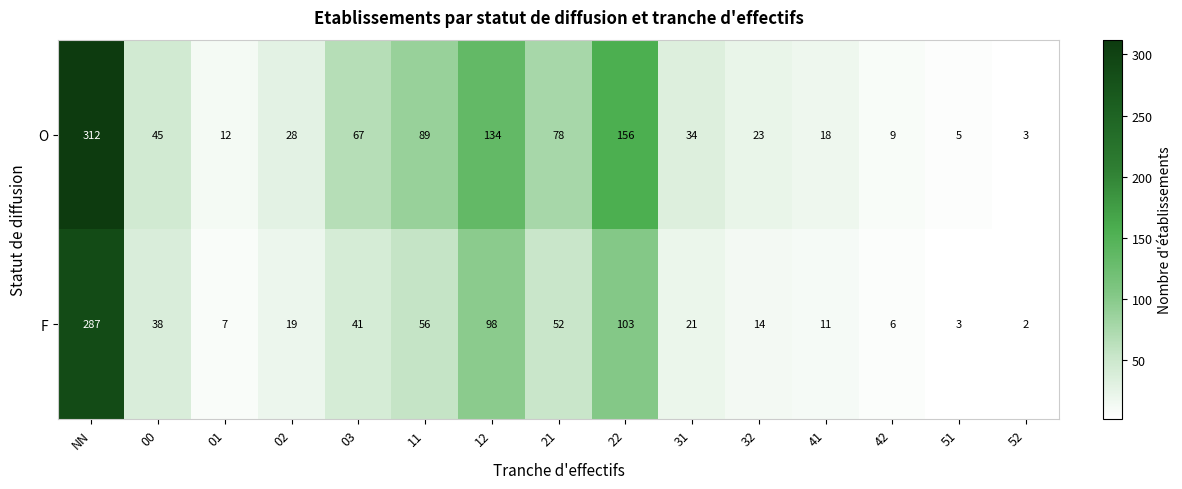

List the series in order of their overall mean, lowest first.

F, O